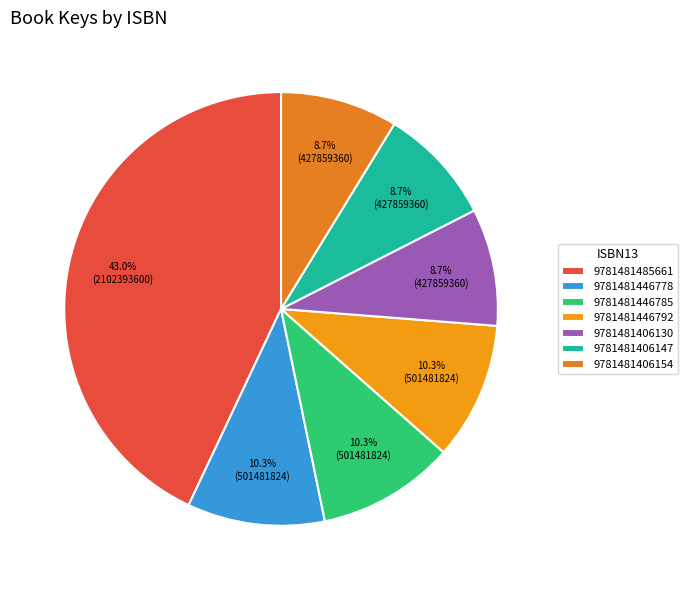

Is 9781481446778 the majority of the pie?

No